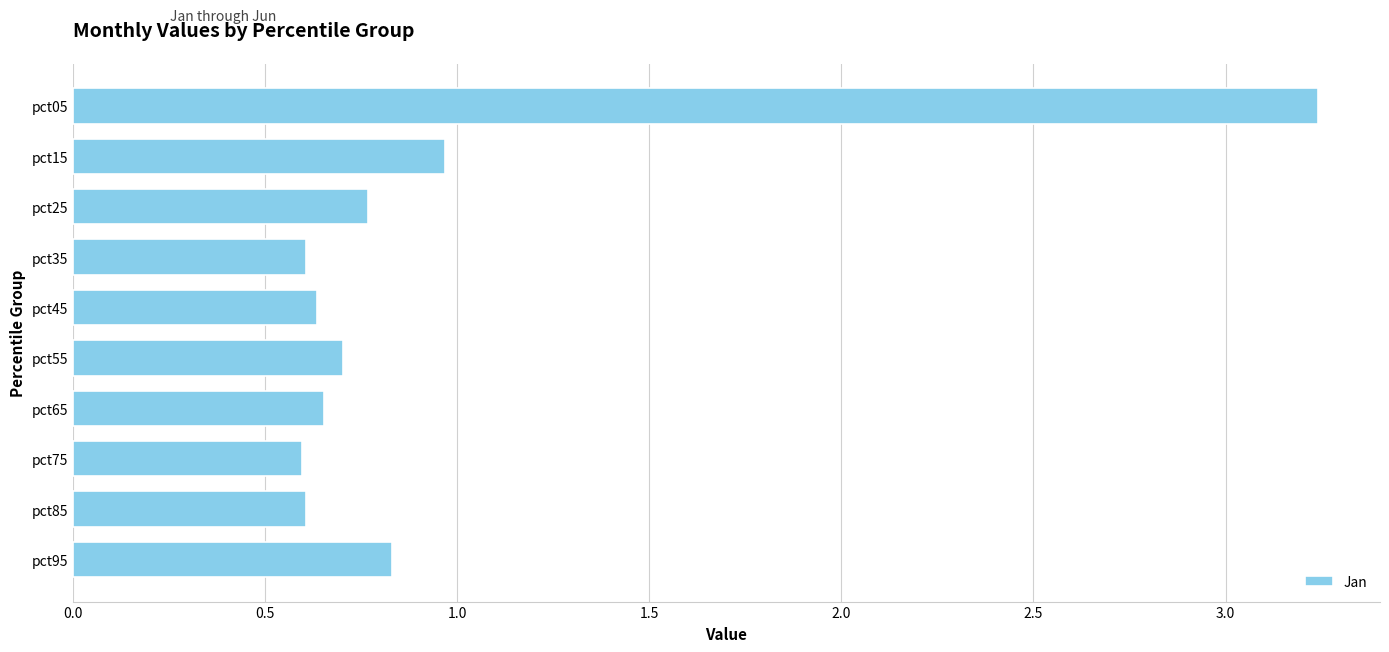

What value does the data have at pct15?

1.0